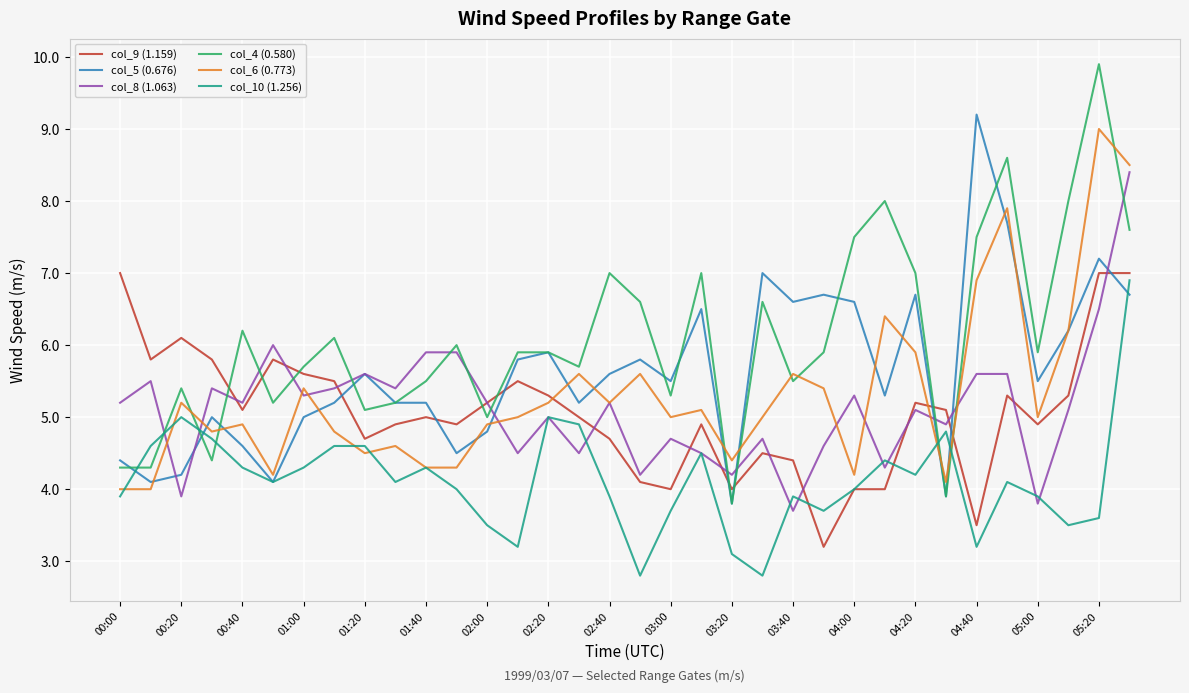

Which series has the largest total across all categories?

col_4 (0.580)